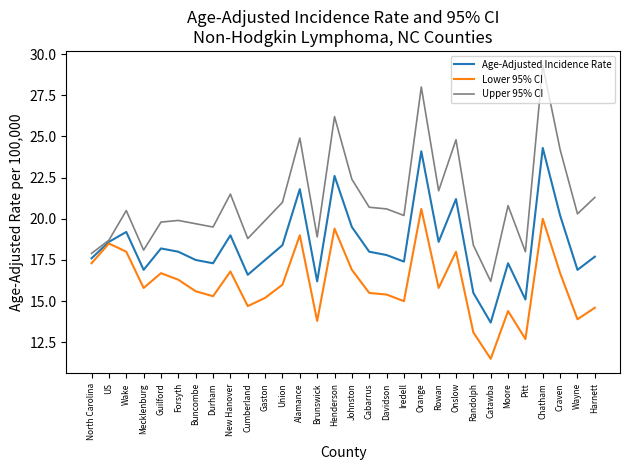

Is the value of Upper 95% CI at Catawba greater than the value of Lower 95% CI at US?

No